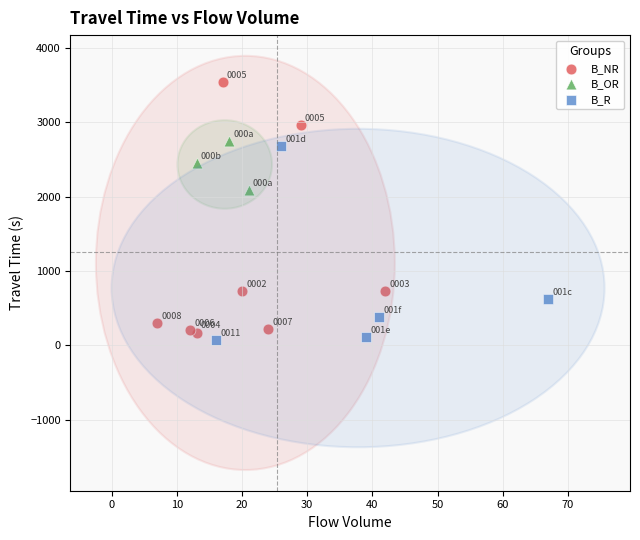

Which series reaches the maximum Y coordinate?

B_NR